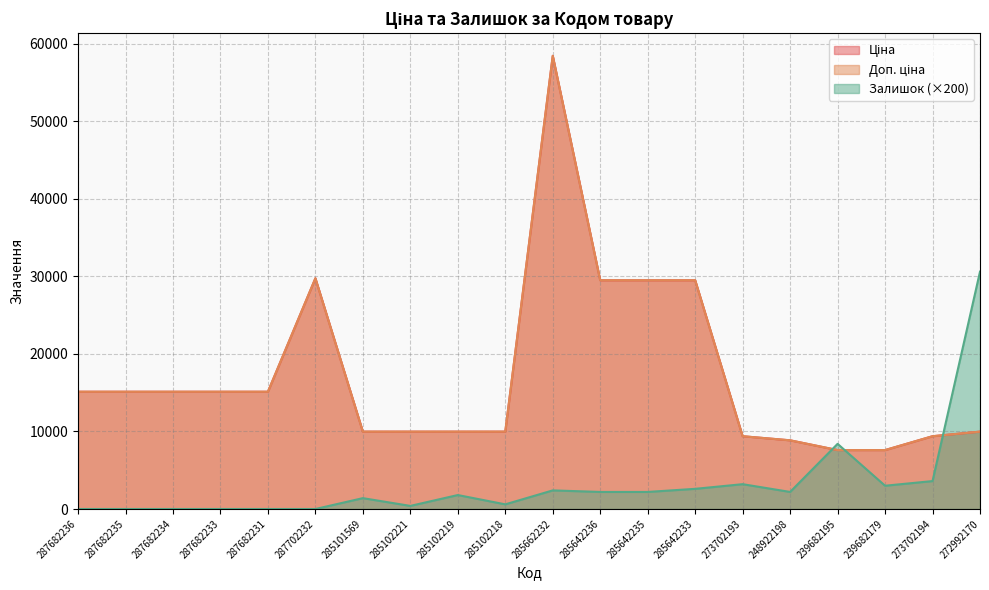

Which category has the highest value across all series?

285662232